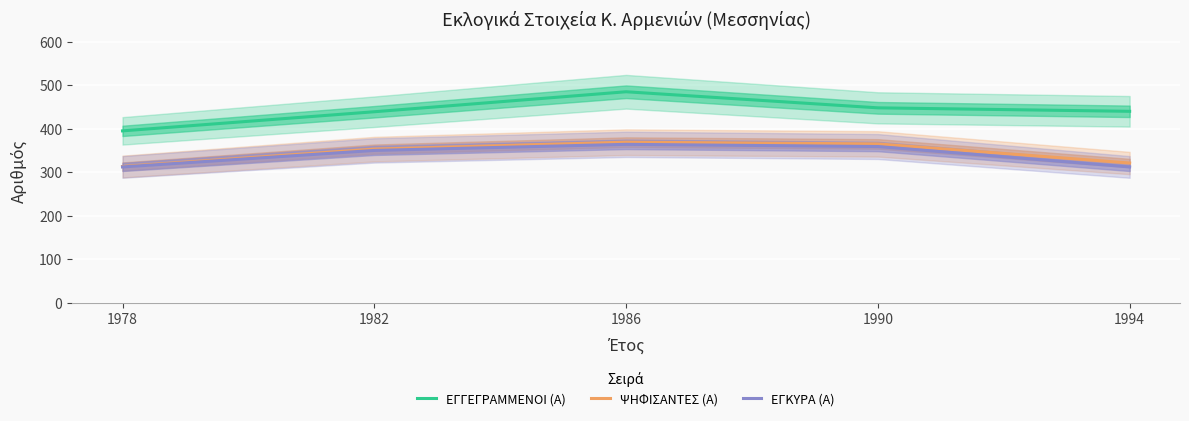

At how many categories does at least one series exceed 315?

5